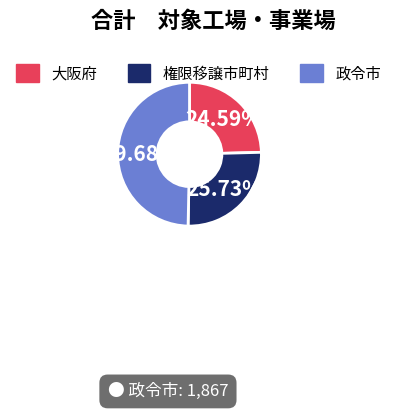

Does 権限移譲市町村 account for over 50% of the chart?

No